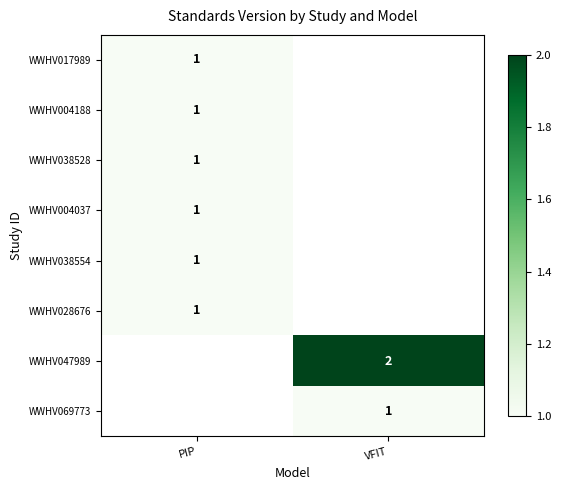

True or false: WWHV004037 has a value of 0 at PIP.

False